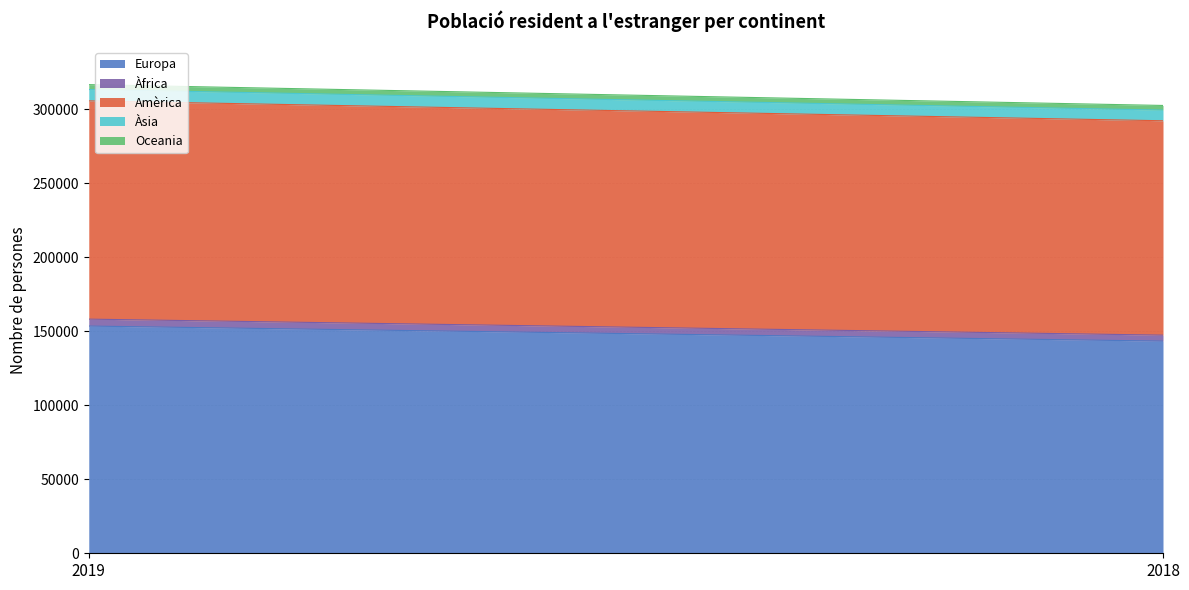

How many data points in Oceania are less than 3300?

1